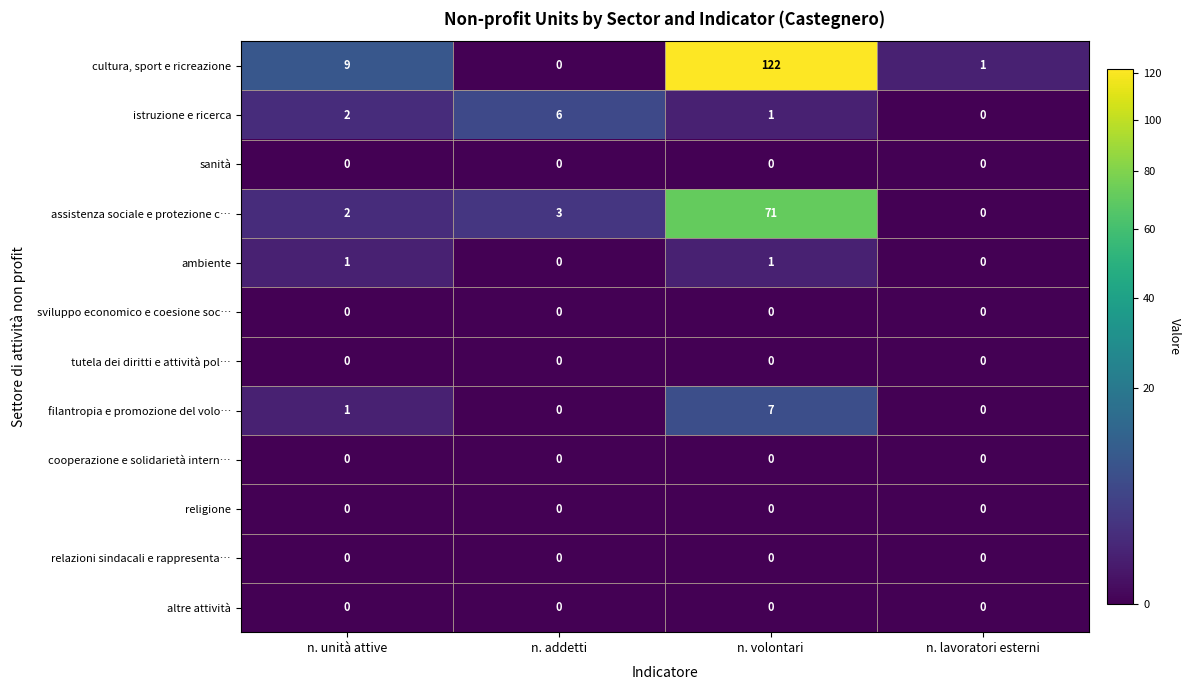

What is the difference between the maximum and minimum values in the cultura, sport e ricreazione series?

122